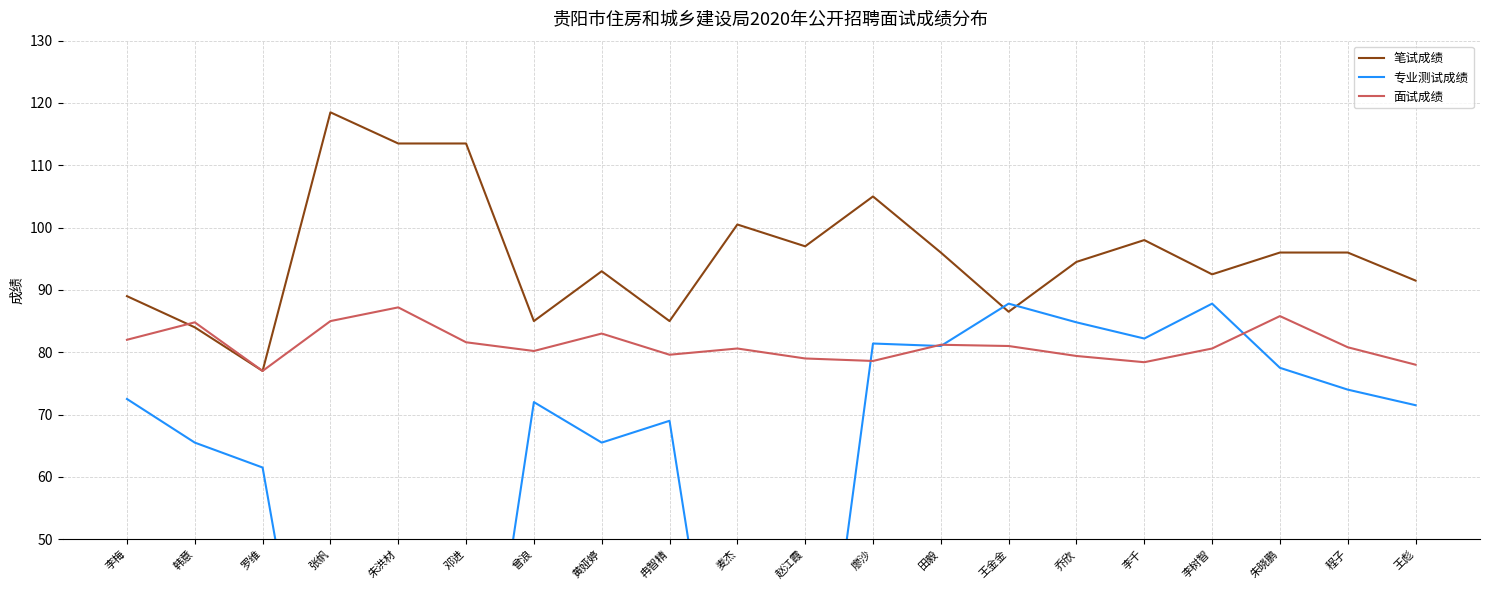

Reading left to right, extract all data points from this chart.

笔试成绩: 李梅=89.0	韩意=84.0	罗维=77.0	张帆=118.5	朱洪材=113.5	邓进=113.5	曾浪=85.0	黄娅婷=93.0	冉智精=85.0	麦杰=100.5	赵江霞=97.0	廖沙=105.0	田毅=96.0	王金金=86.5	乔欣=94.5	李千=98.0	李树智=92.5	朱晓鹏=96.0	程子=96.0	王彪=91.5
专业测试成绩: 李梅=72.5	韩意=65.5	罗维=61.5	张帆=0.0	朱洪材=0.0	邓进=0.0	曾浪=72.0	黄娅婷=65.5	冉智精=69.0	麦杰=0.0	赵江霞=0.0	廖沙=81.4	田毅=81.0	王金金=87.8	乔欣=84.8	李千=82.2	李树智=87.8	朱晓鹏=77.5	程子=74.0	王彪=71.5
面试成绩: 李梅=82.0	韩意=84.8	罗维=77.0	张帆=85.0	朱洪材=87.2	邓进=81.6	曾浪=80.2	黄娅婷=83.0	冉智精=79.6	麦杰=80.6	赵江霞=79.0	廖沙=78.6	田毅=81.2	王金金=81.0	乔欣=79.4	李千=78.4	李树智=80.6	朱晓鹏=85.8	程子=80.8	王彪=78.0